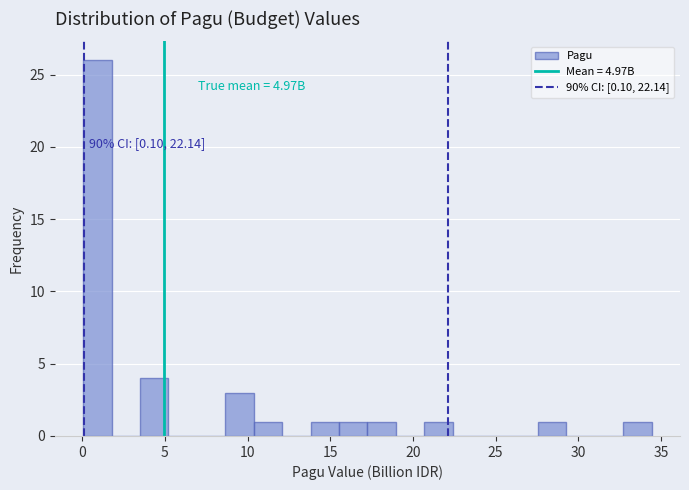

Read against the x-axis, roughly where is the centre of the tallest bar?

1.0